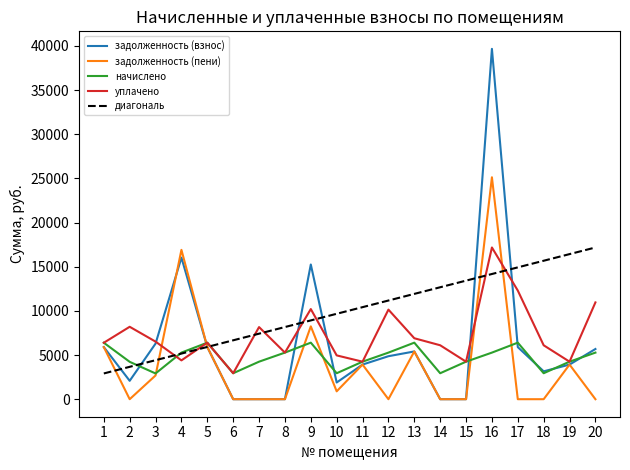

Count the number of data series in this chart.

4